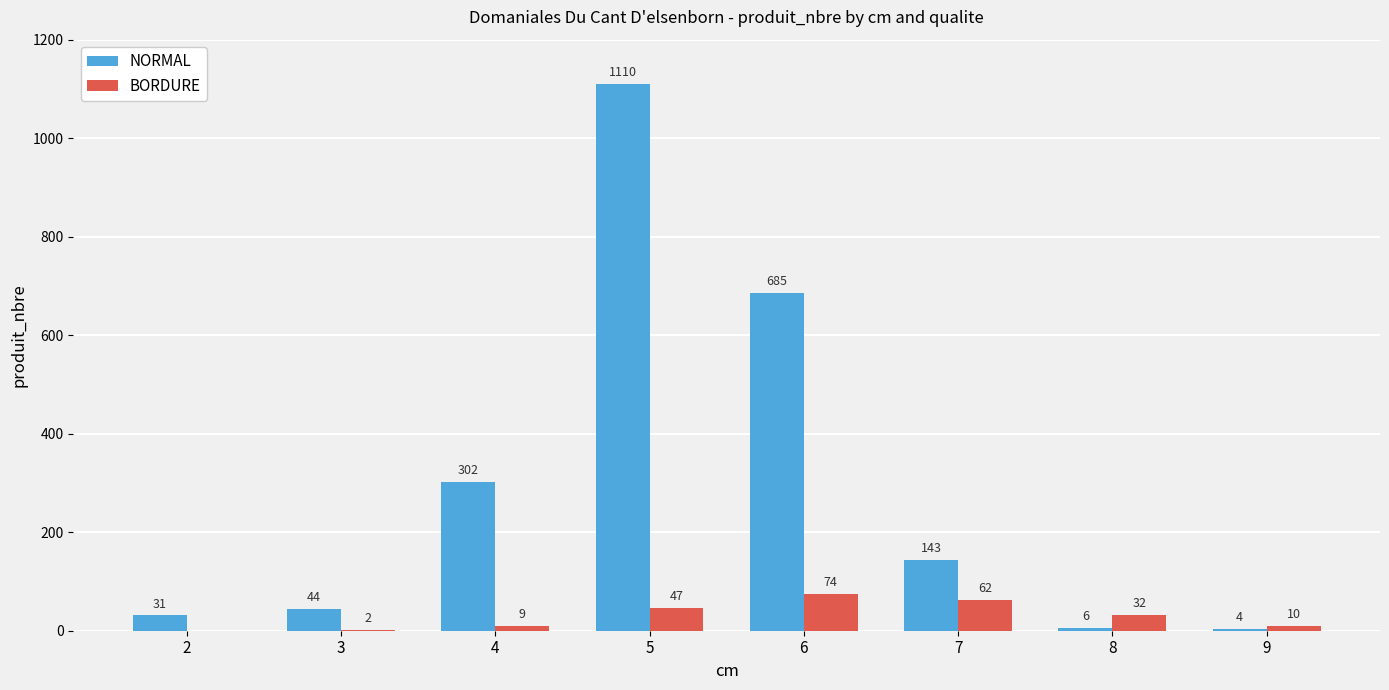

True or false: BORDURE has a value of 47 at 5.

True